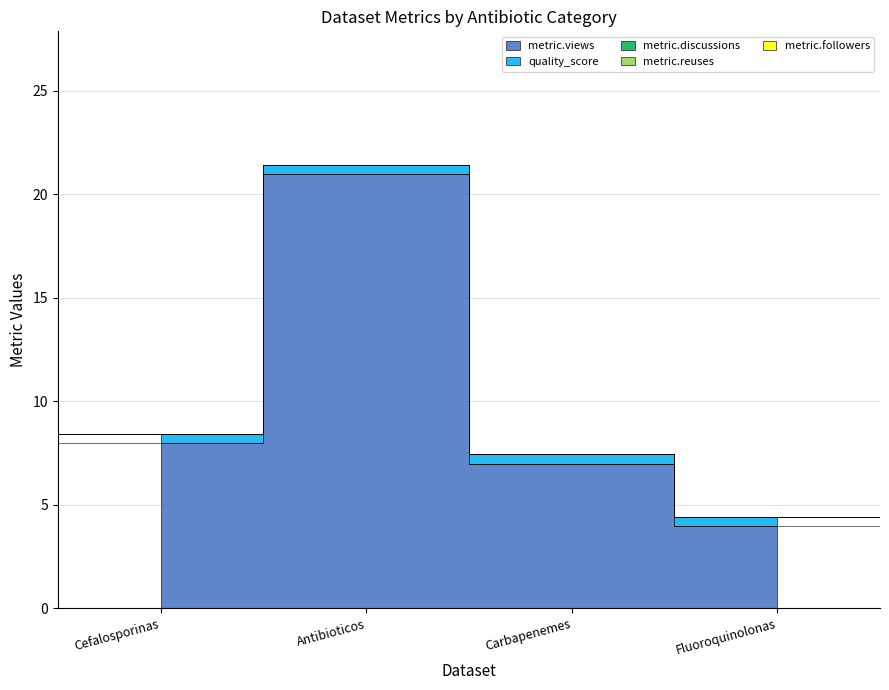

What is the label of the 2nd point from the left?

Antibioticos